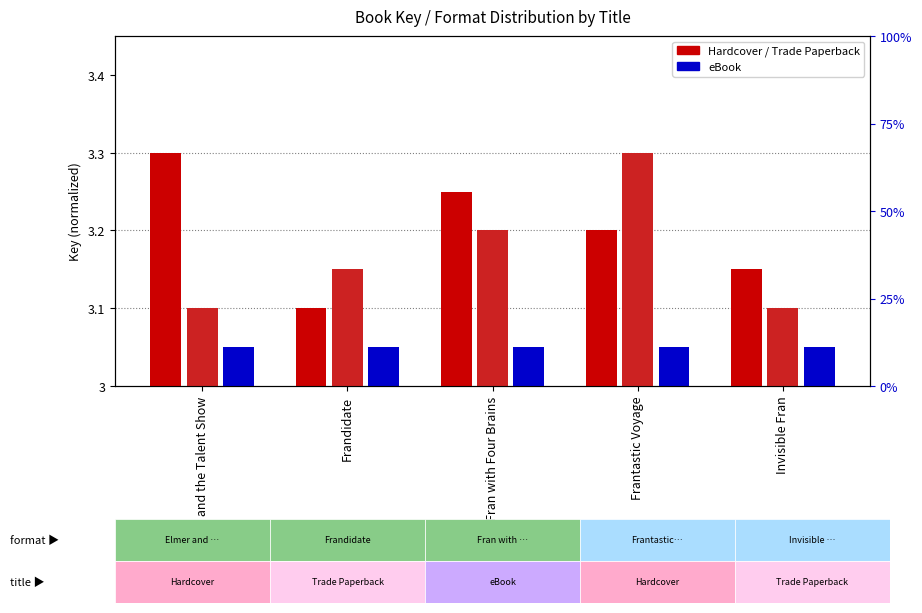

Count the number of categories in the chart.

5